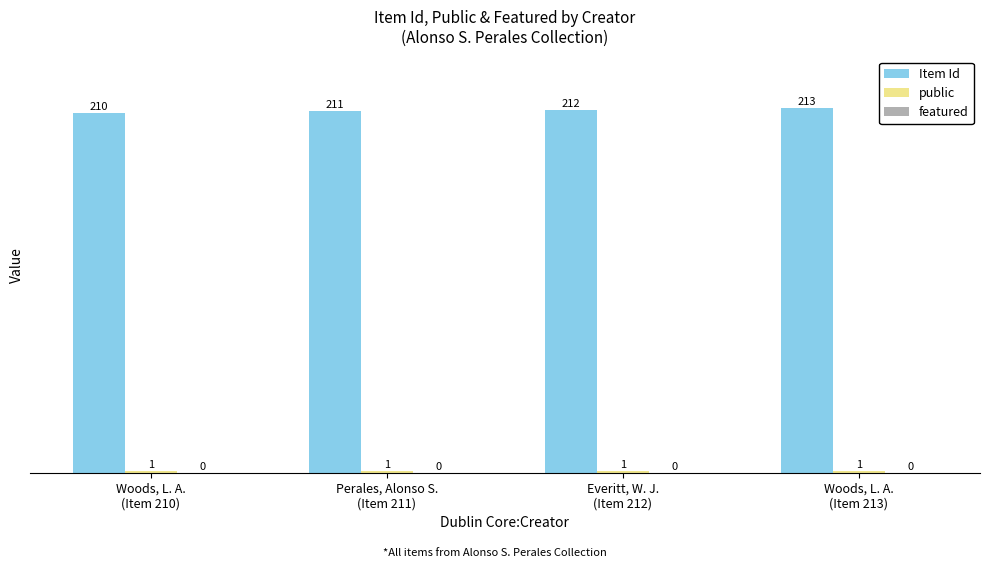

What is the sum of all Item Id values?

846